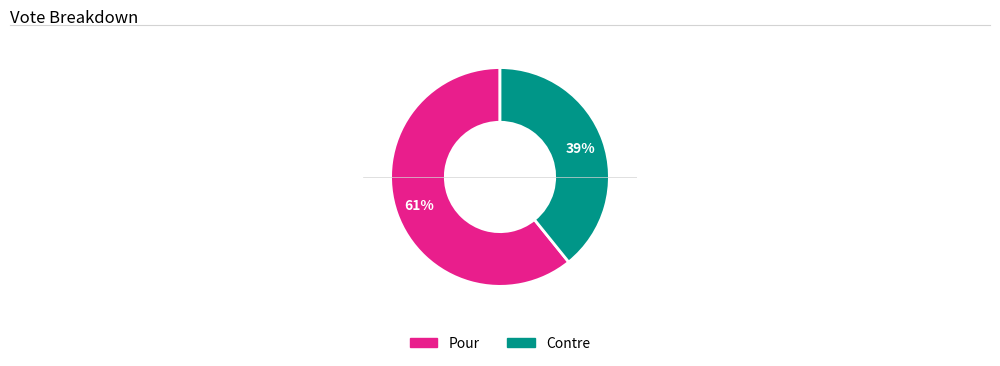

Does any single category account for the majority?

Yes